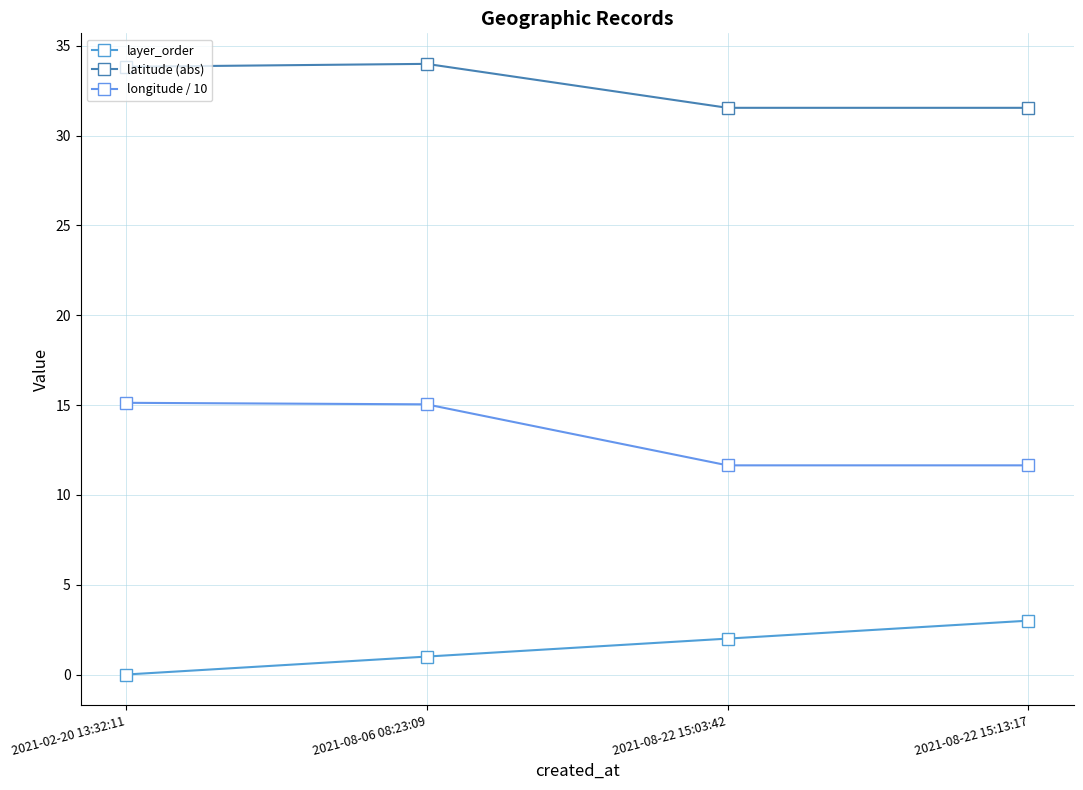

Is it true that layer_order equals 1.0 at 2021-08-06 08:23:09?

True